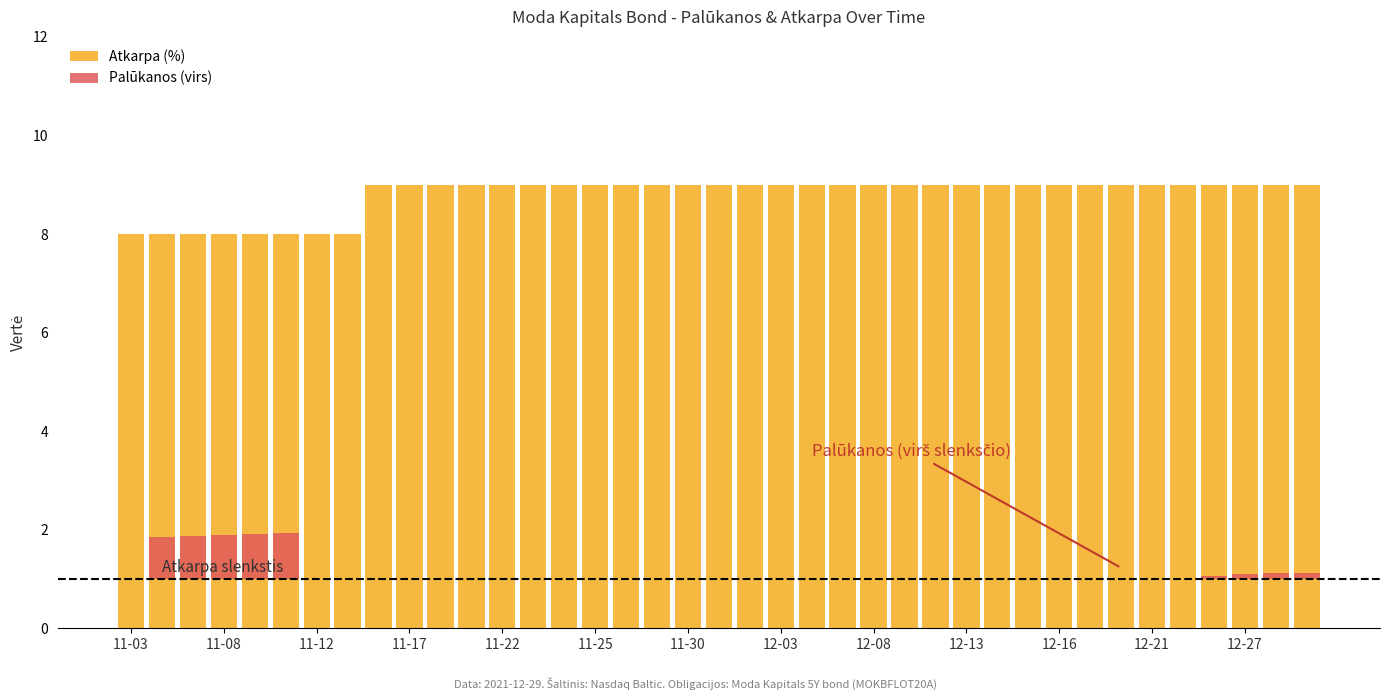

How many distinct data groups are displayed?

2